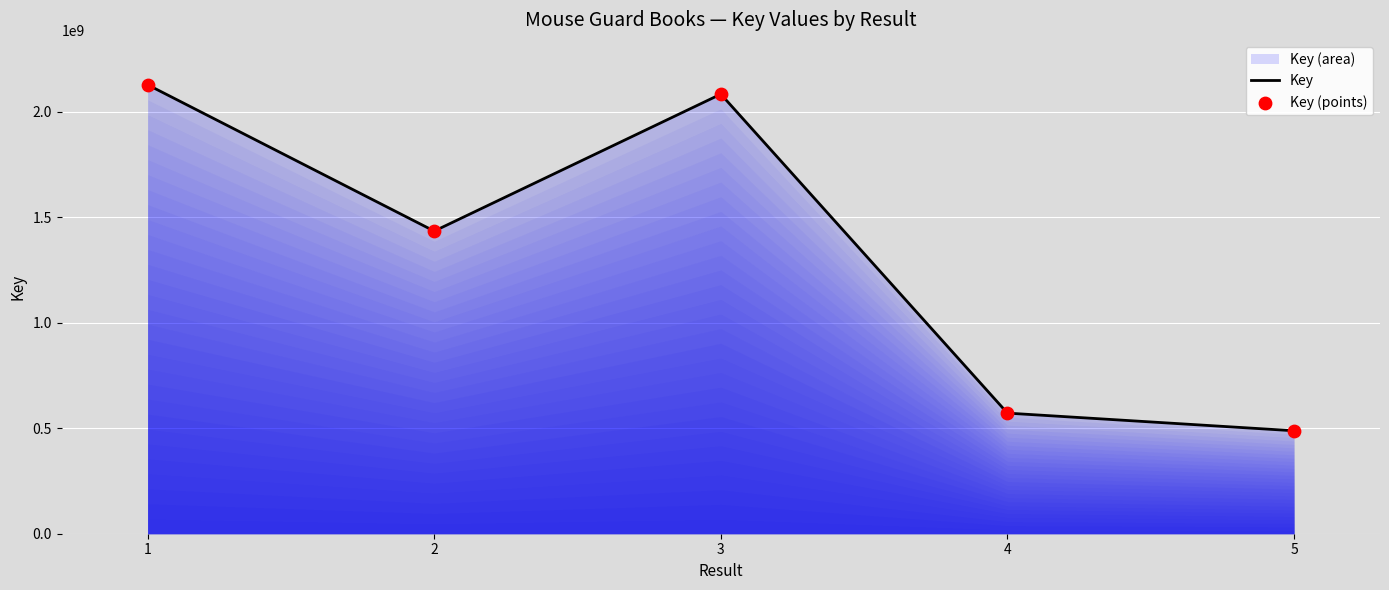

At which category is the sum across all series the highest?

1